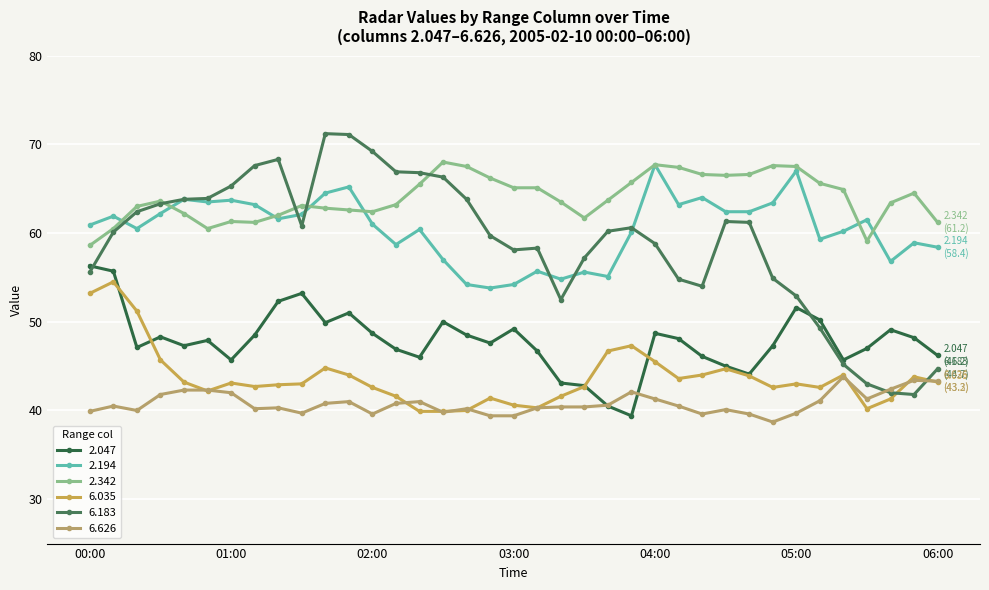

How many data points does each series have?

37